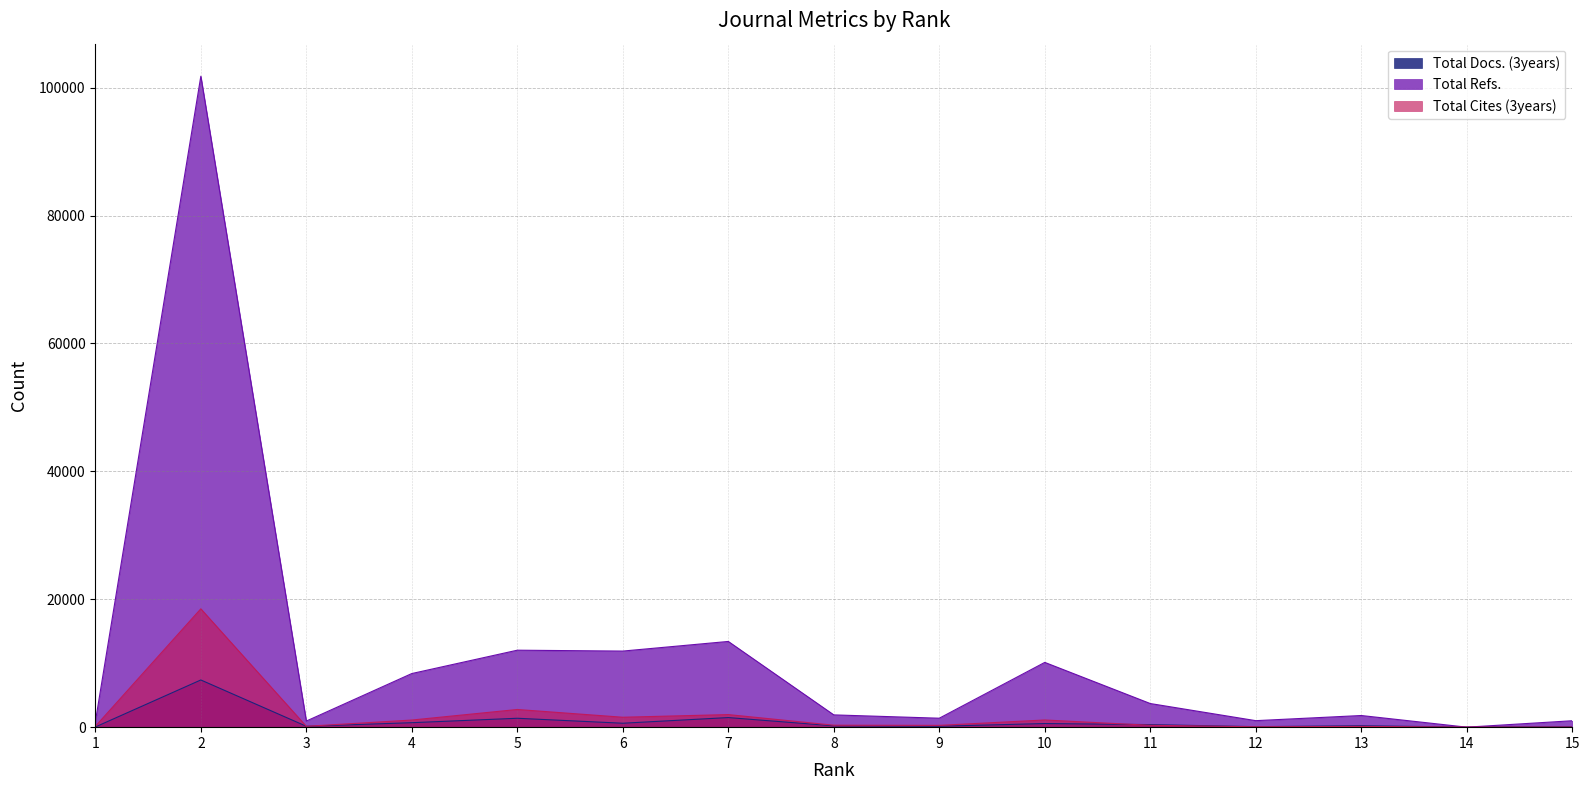

Does the chart display data point markers on the line(s)?

No